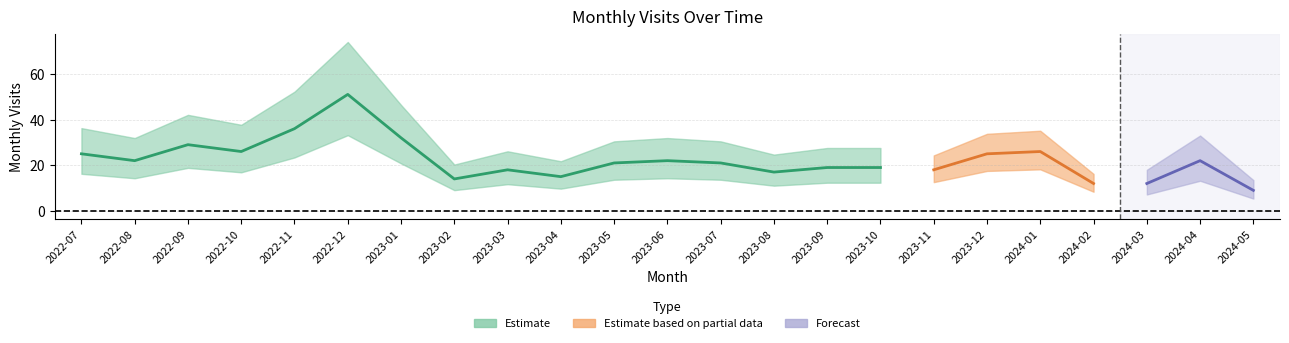

What is the sum of all values?

511